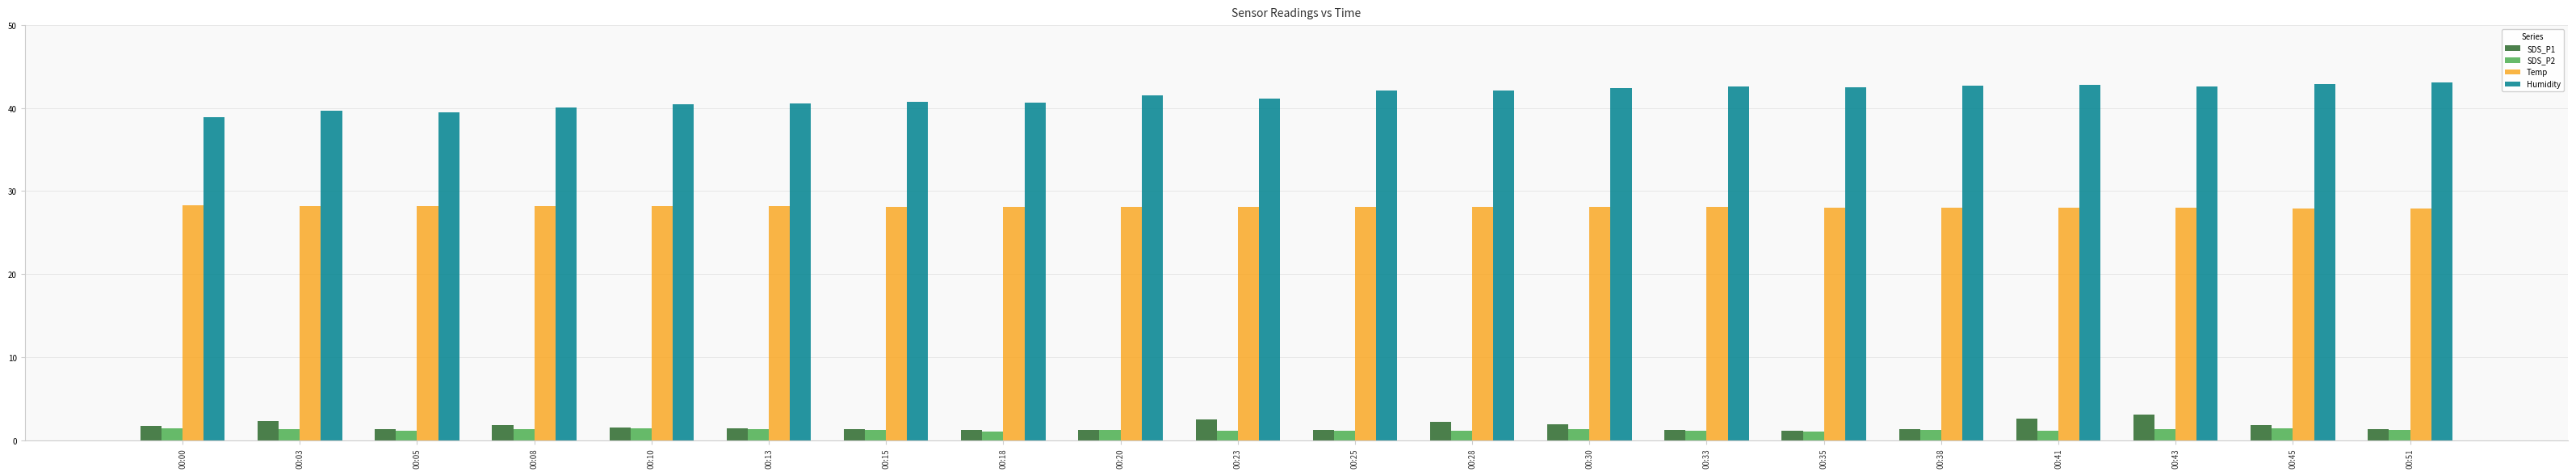

Which series has the largest range (max minus min)?

Humidity